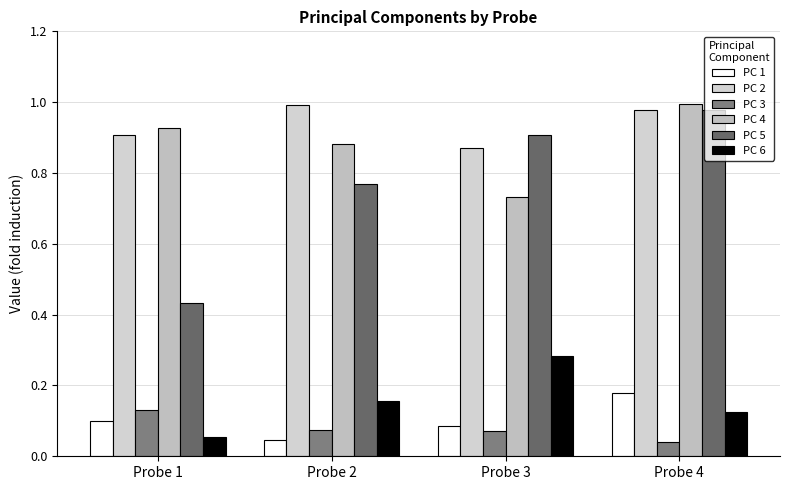

What are all the series names shown in the legend?

PC 1, PC 2, PC 3, PC 4, PC 5, PC 6